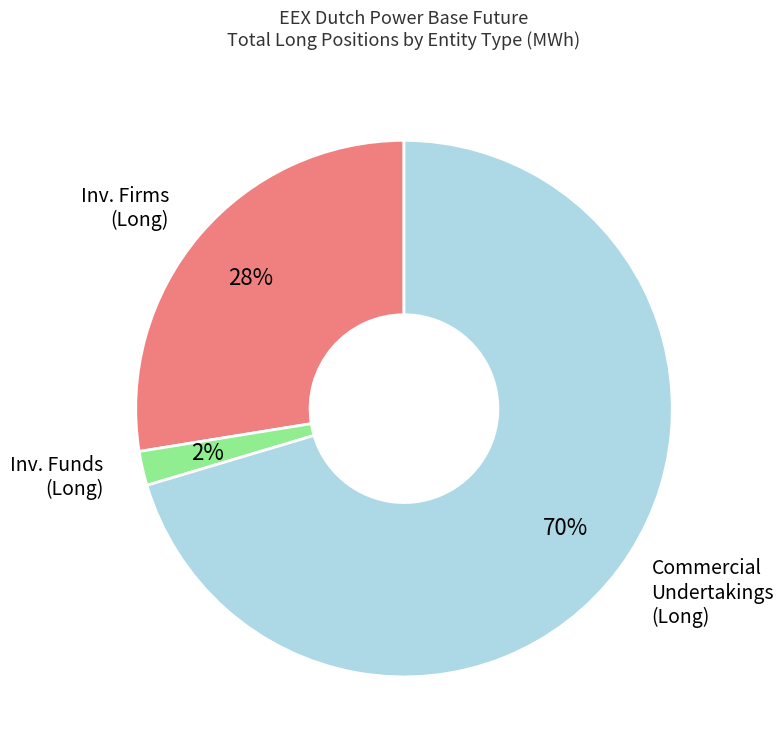

To the nearest percent, what is the difference between the largest and smallest slice percentages?

68%